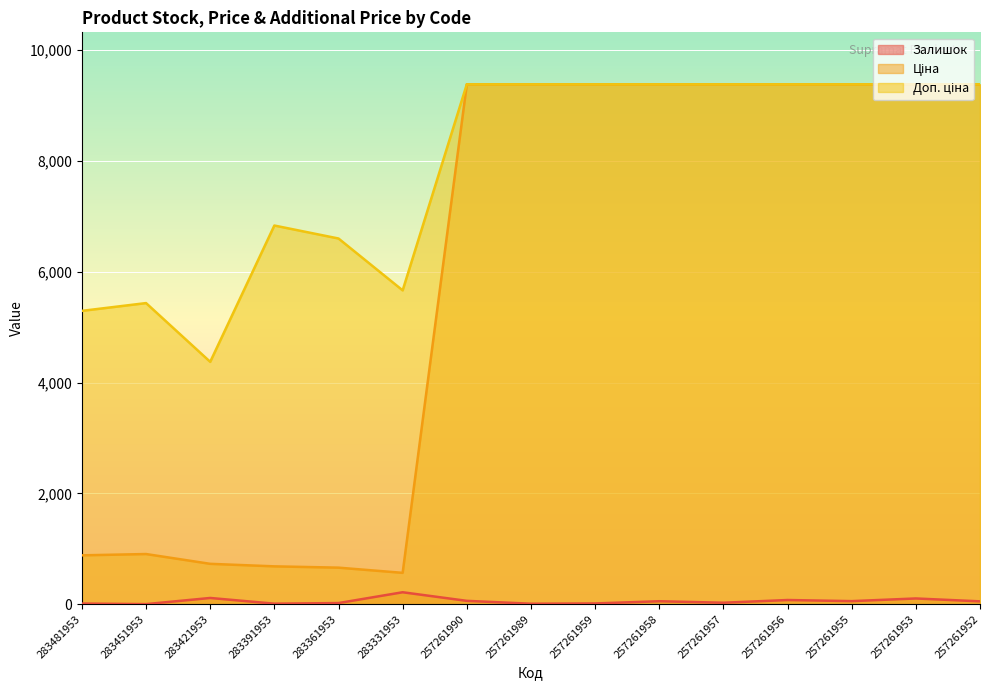

True or false: Залишок and Доп. ціна cross at least once.

False